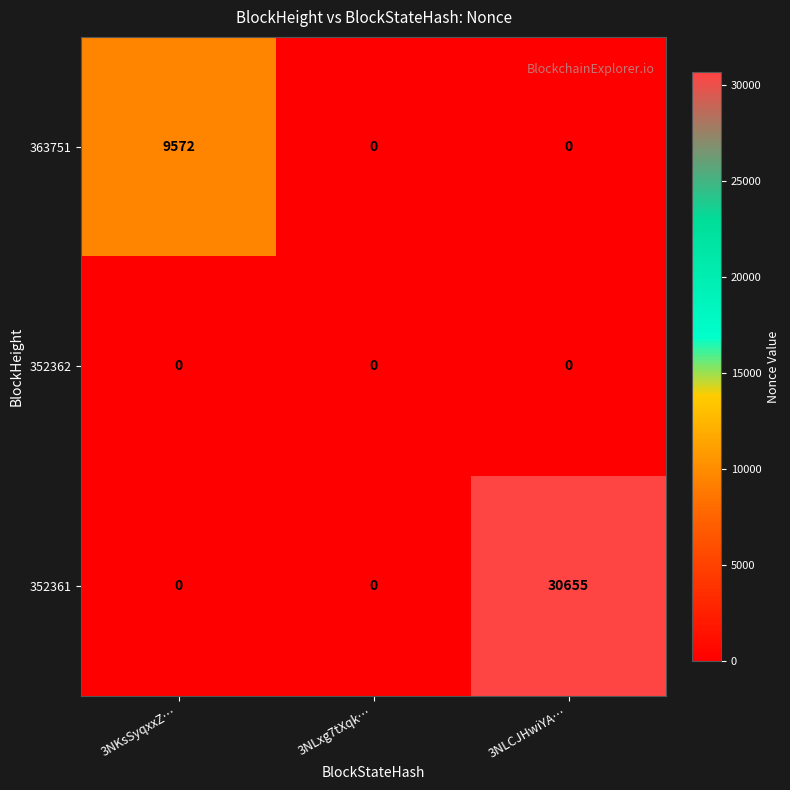

Reading left to right, transcribe all the data shown in this chart.

363751: 9572	0	0
352362: 0	0	0
352361: 0	0	30655